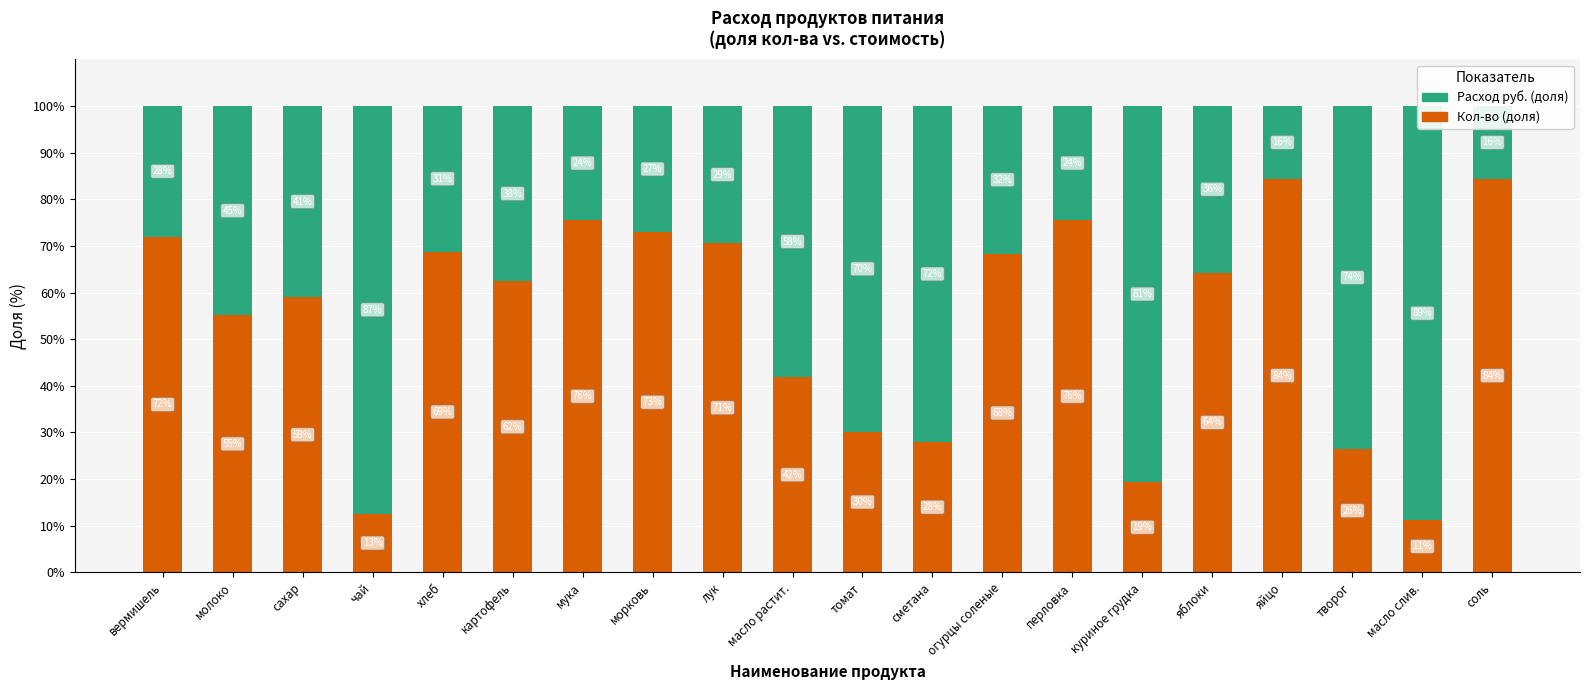

What are all the series names shown in the legend?

Кол-во (доля), Расход руб. (доля)